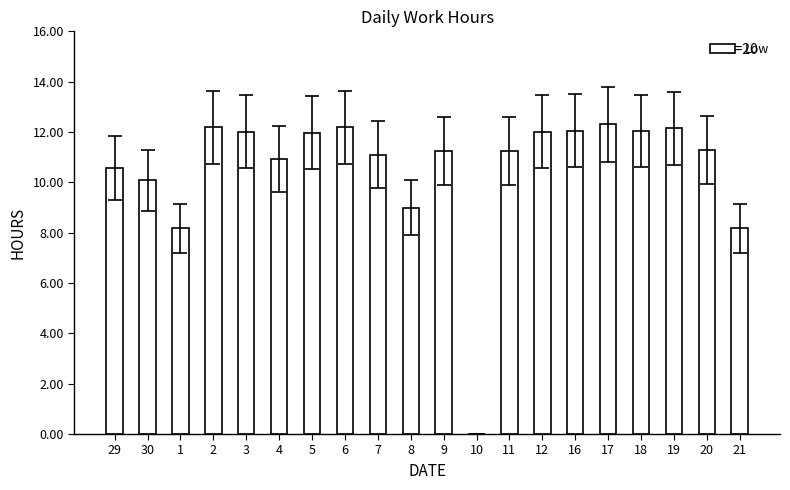

What is the sum of the values at 1 and 2?

20.4